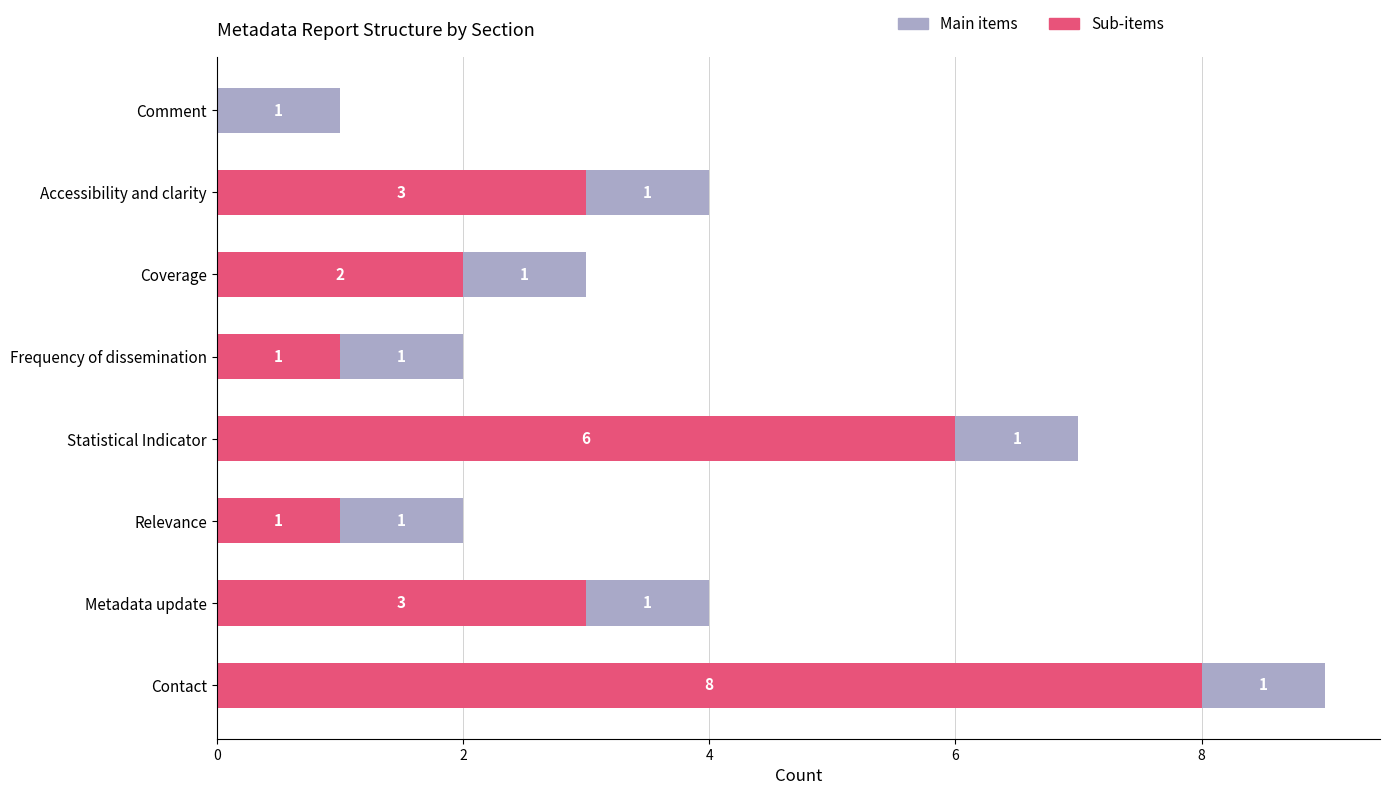

The value of Sub-items at Comment is 0. True or false?

True